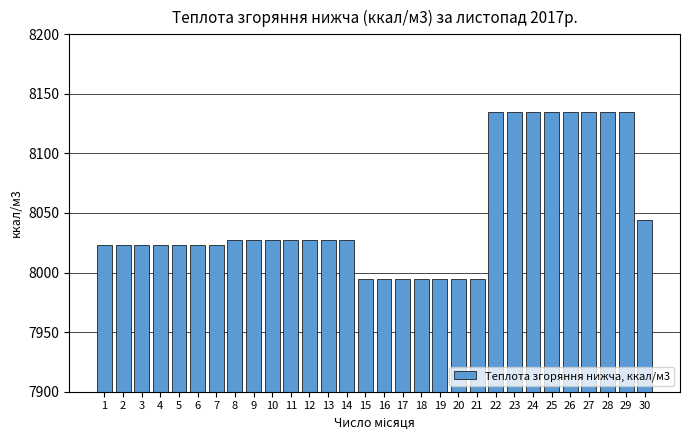

Which has a higher value, 25 or 3?

25